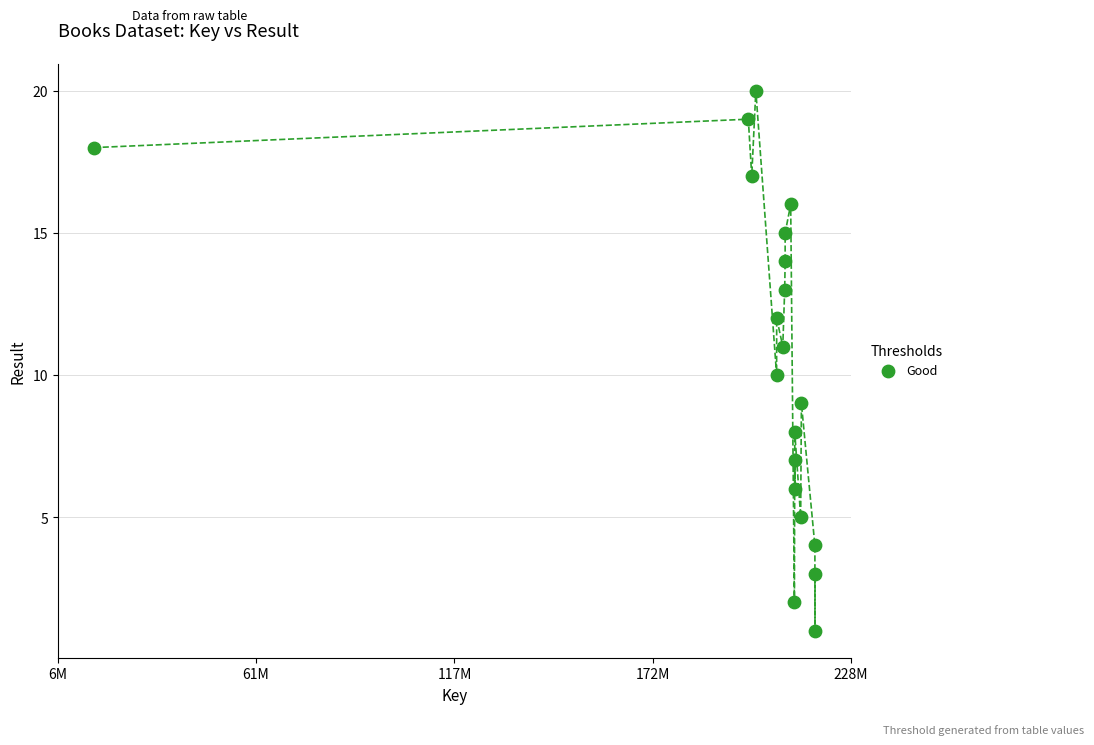

What is the range of X values (max minus min)?

201983634